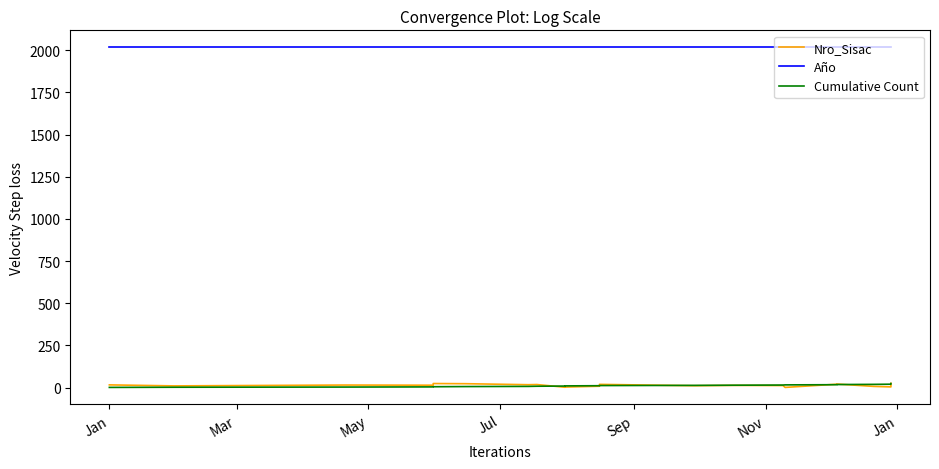

What is the average value of the Año series?

2017